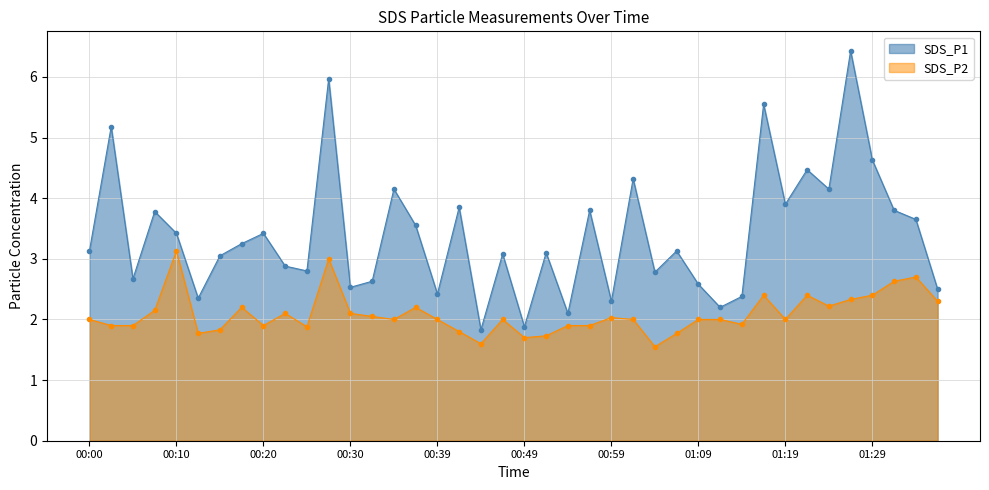

True or false: SDS_P1 and SDS_P2 cross at least once.

False